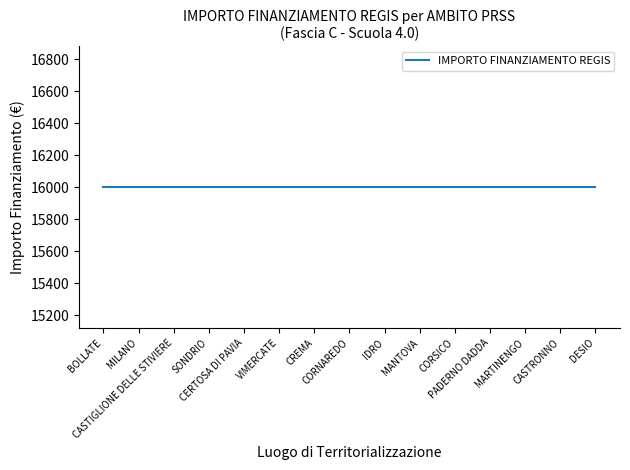

Which series has the widest spread of values?

IMPORTO FINANZIAMENTO REGIS